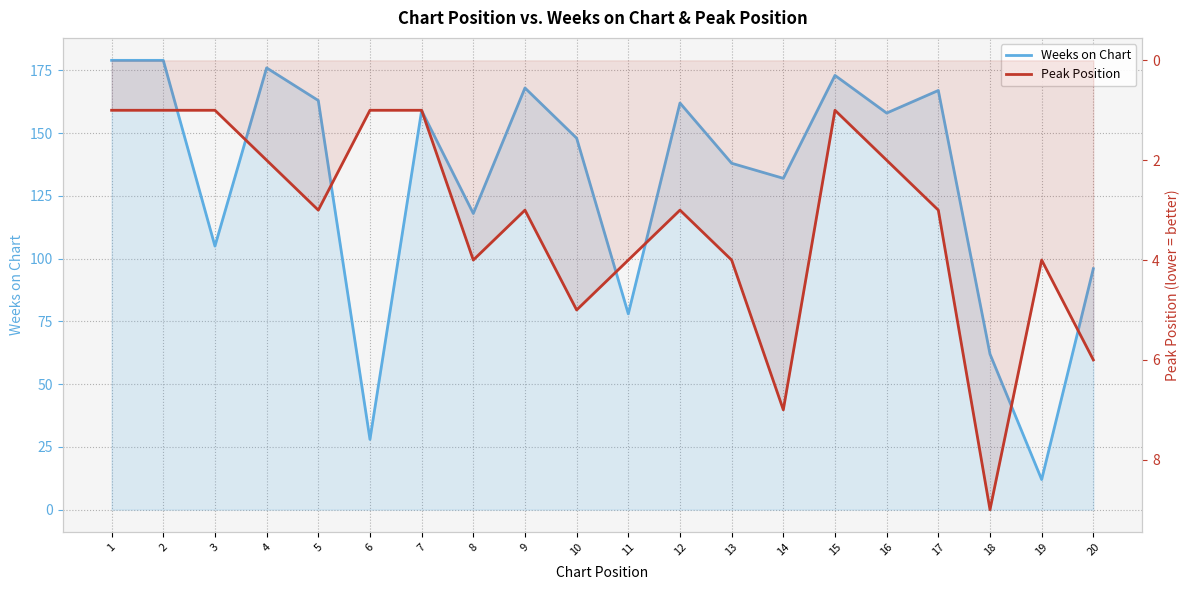

At which label does Weeks on Chart reach its peak?

1